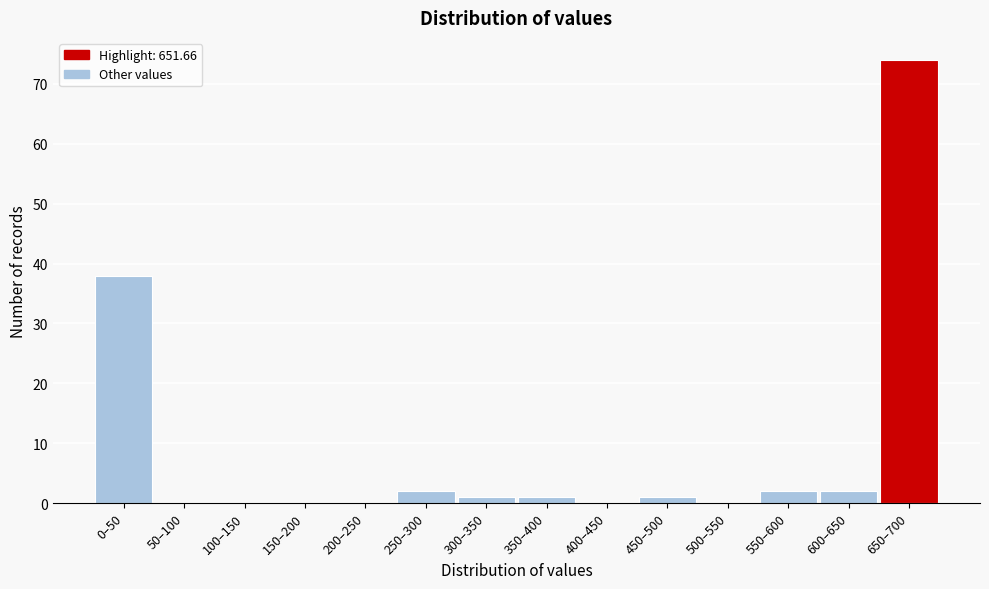

Reading left to right, what are all the values shown in this chart?

0–50=38	50–100=0	100–150=0	150–200=0	200–250=0	250–300=2	300–350=1	350–400=1	400–450=0	450–500=1	500–550=0	550–600=2	600–650=2	650–700=74